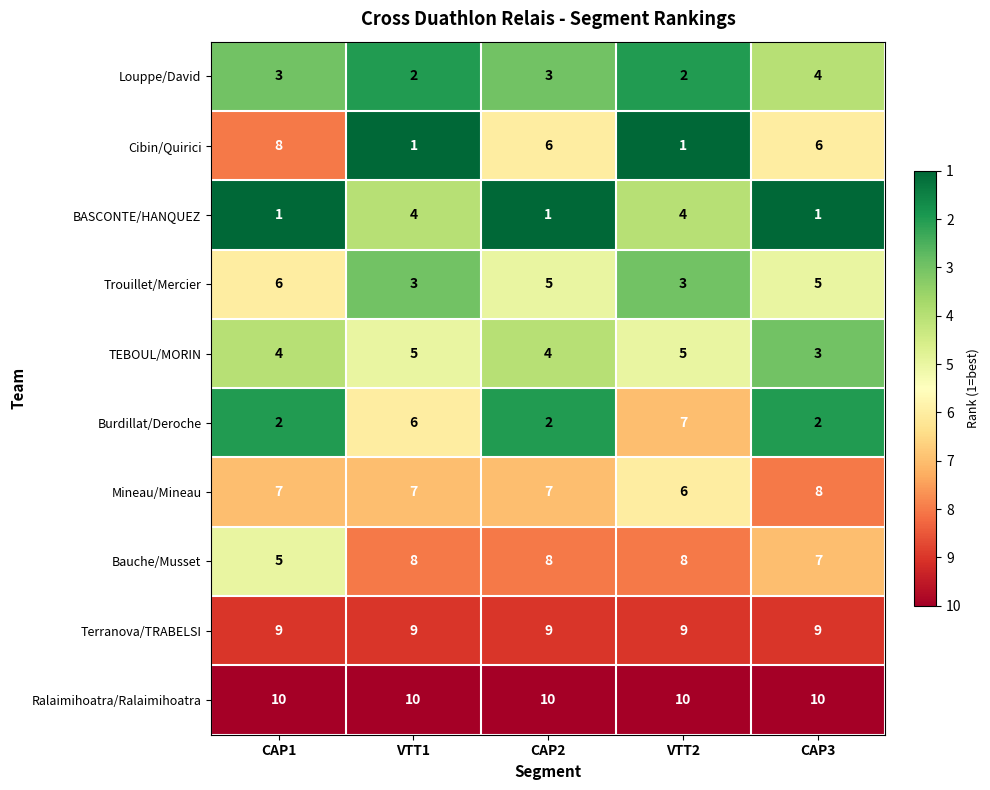

At CAP1, list the series in order from largest to smallest.

Ralaimihoatra/Ralaimihoatra, Terranova/TRABELSI, Cibin/Quirici, Mineau/Mineau, Trouillet/Mercier, Bauche/Musset, TEBOUL/MORIN, Louppe/David, Burdillat/Deroche, BASCONTE/HANQUEZ